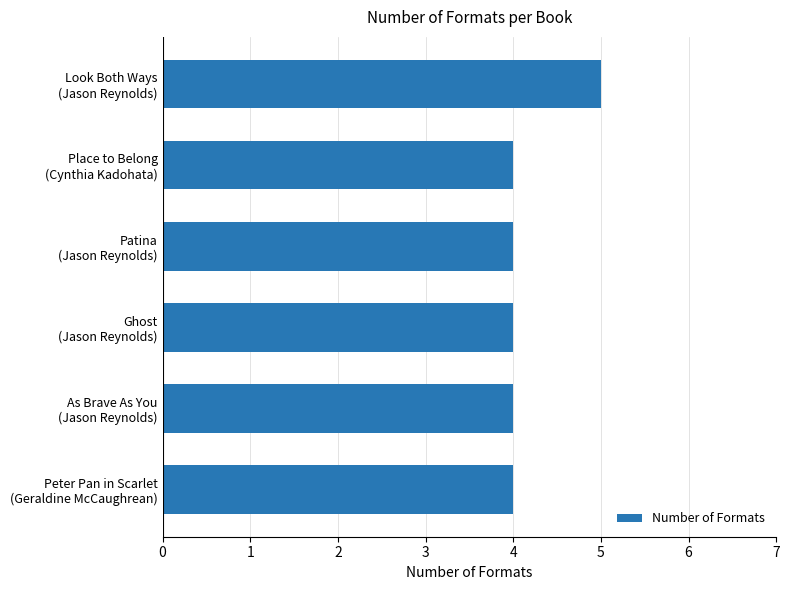

What is the minimum value shown in the chart?

4